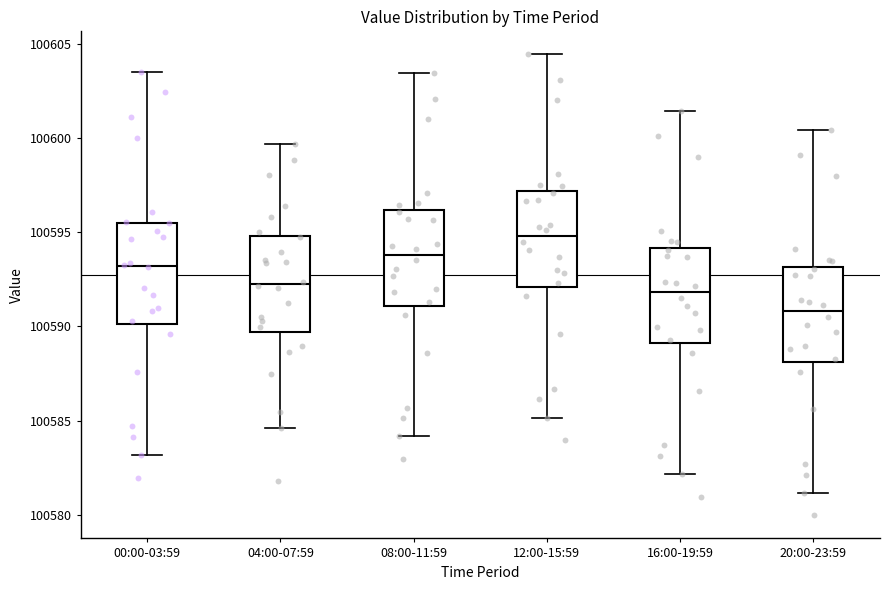

Reading left to right, read every box against the y-axis: the position of its median line, the range the box covers, and the ends of its whiskers. The values are not printed on the chart, so give them approximately, as read against the axis.

00:00-03:59: median 100593.0, box 100590.0 to 100595.5, whiskers 100583.0 to 100603.5
04:00-07:59: median 100592.5, box 100589.5 to 100595.0, whiskers 100584.5 to 100599.5
08:00-11:59: median 100594.0, box 100591.0 to 100596.0, whiskers 100584.0 to 100603.5
12:00-15:59: median 100595.0, box 100592.0 to 100597.0, whiskers 100585.0 to 100604.5
16:00-19:59: median 100592.0, box 100589.0 to 100594.0, whiskers 100582.0 to 100601.5
20:00-23:59: median 100591.0, box 100588.0 to 100593.0, whiskers 100581.0 to 100600.5